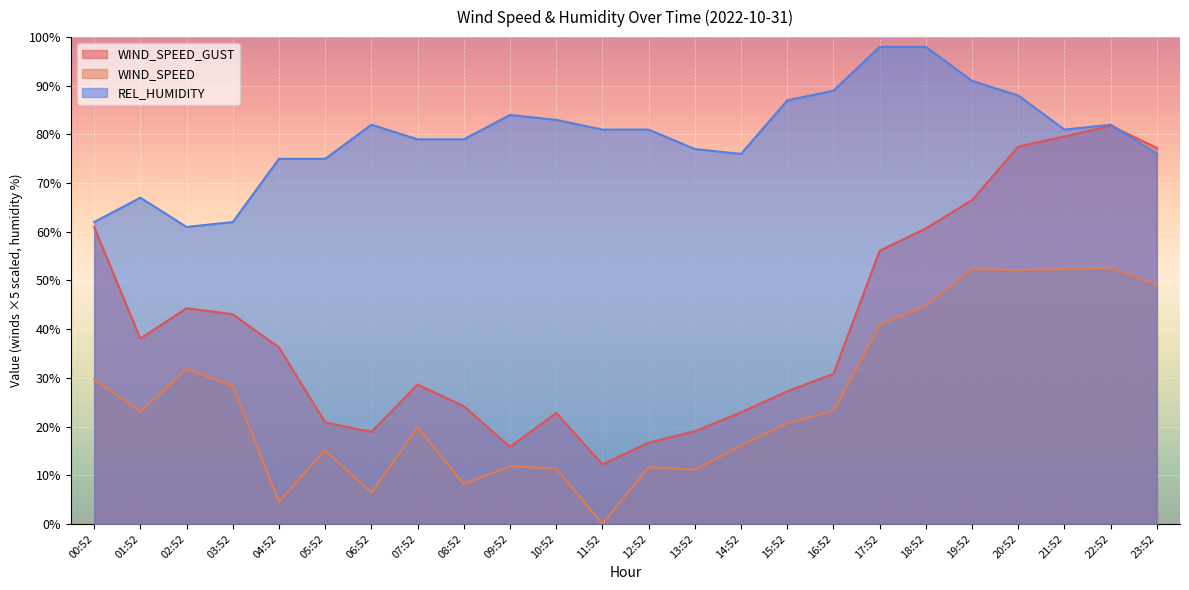

Between 11:52 and 16:52, which series saw the biggest shift?

WIND_SPEED